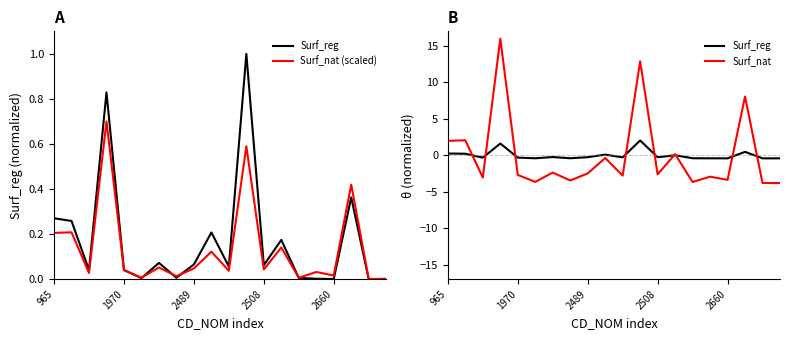

Is this an area chart (filled region under the line)?

No